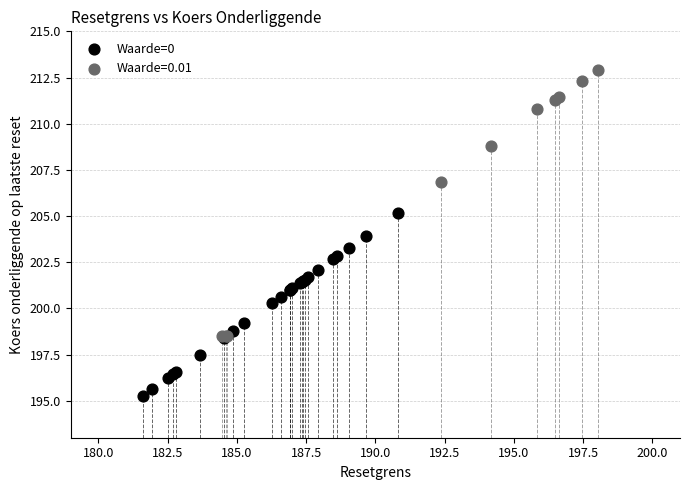

Which series reaches the maximum Y coordinate?

Waarde=0.01